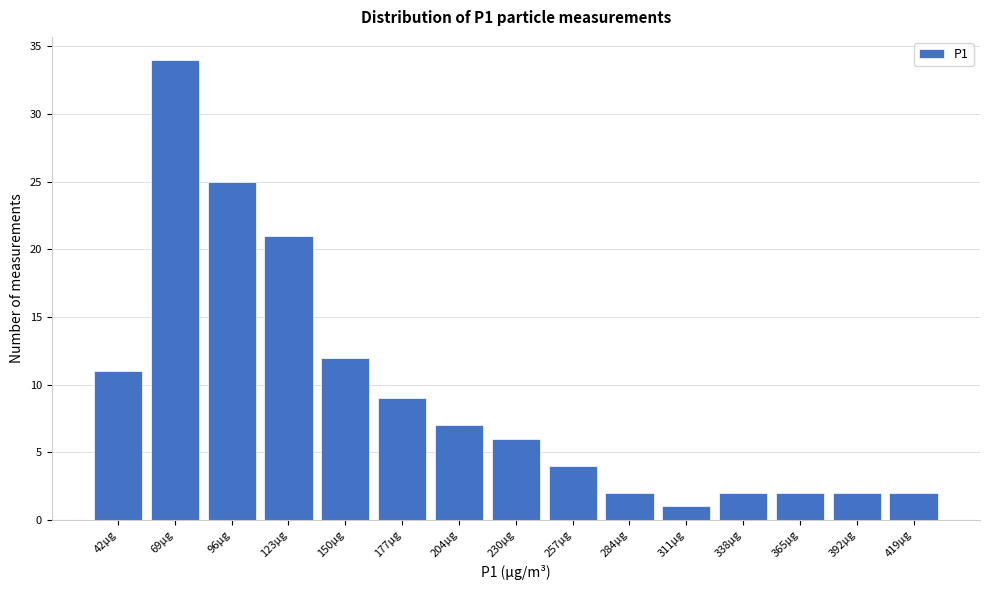

Reading left to right, transcribe all the data shown in this chart.

11	34	25	21	12	9	7	6	4	2	1	2	2	2	2